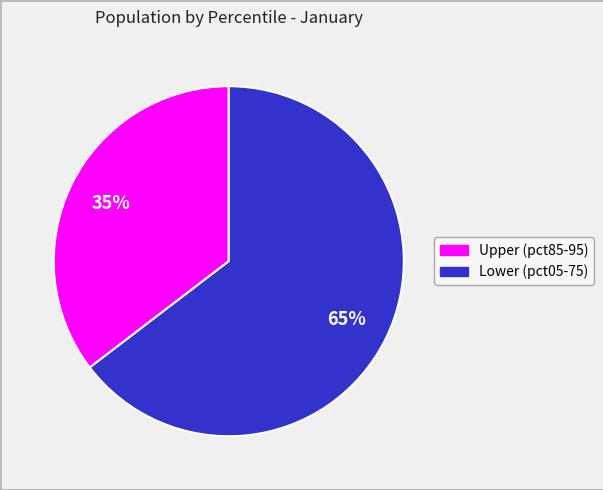

Count the number of slices in the pie.

2